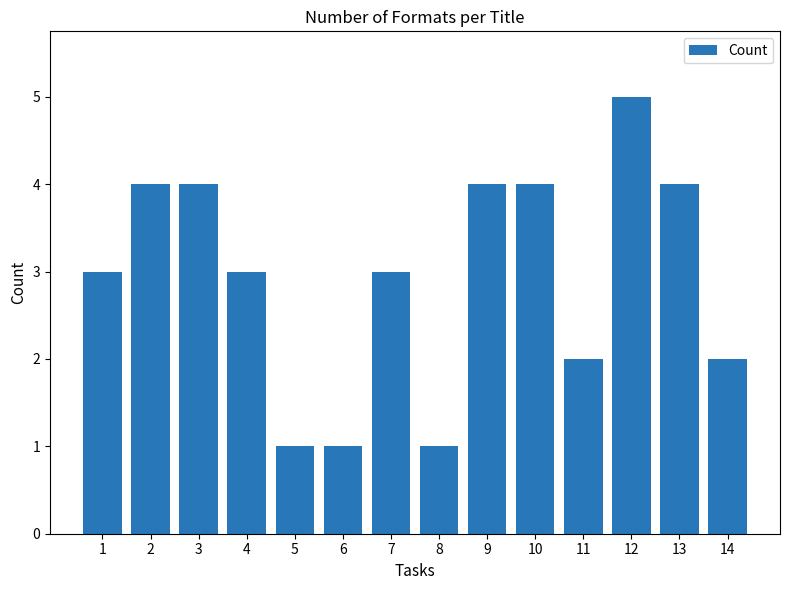

What is the difference between the maximum and minimum values?

4